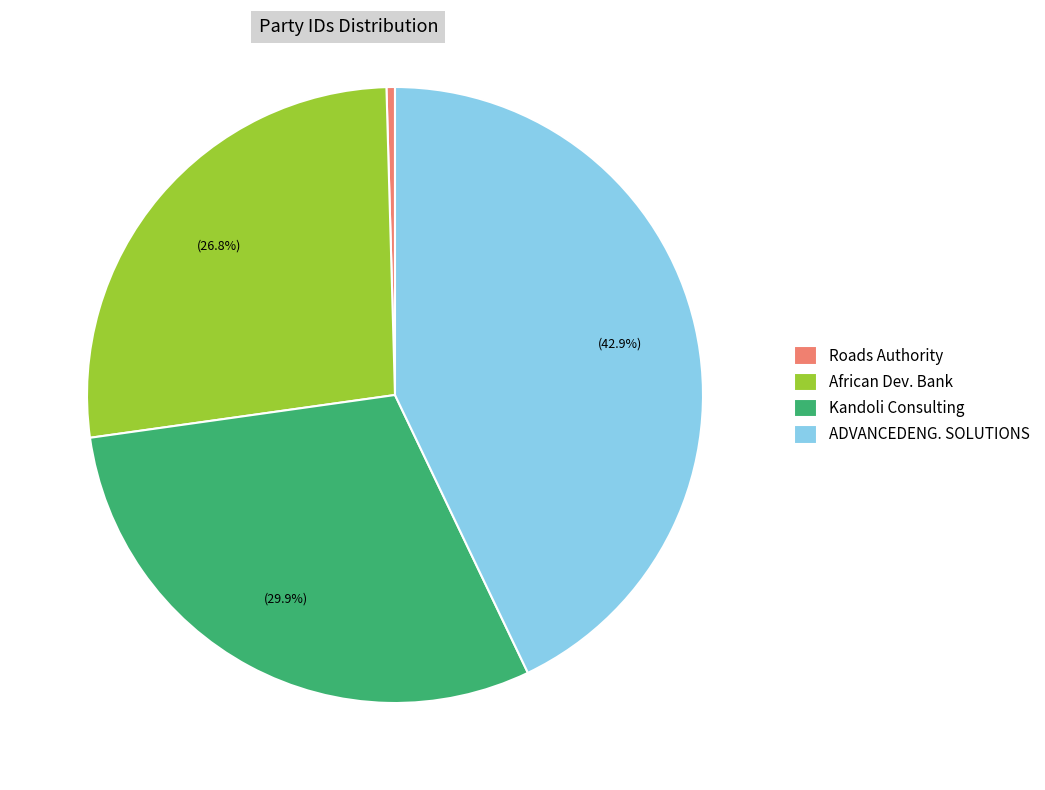

The Roads Authority slice represents 14% of the pie. True or false?

False